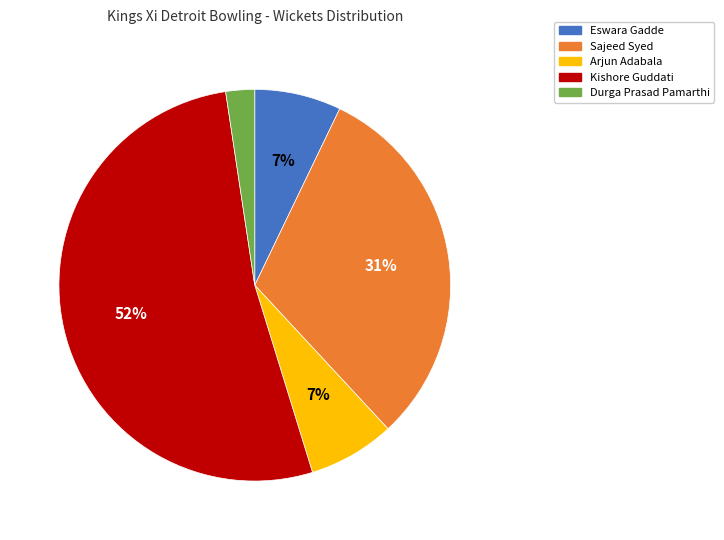

Approximately how many times larger is the value at Durga Prasad Pamarthi compared to Eswara Gadde?

0.3